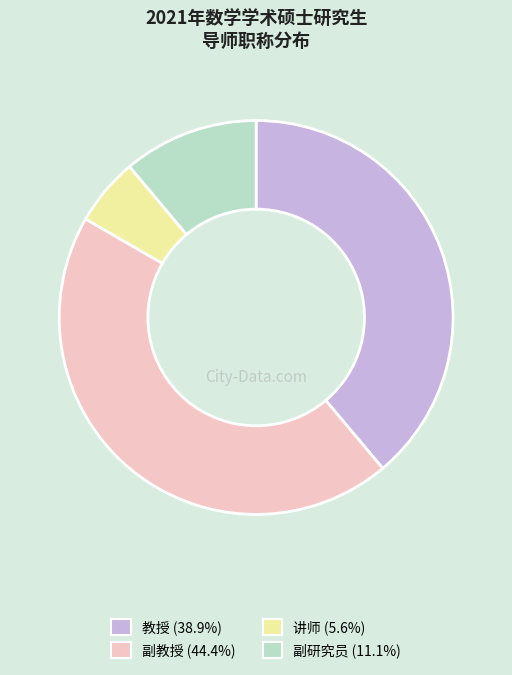

Is the sum of 副教授 (44.4%) and 副研究员 (11.1%) greater than half?

Yes